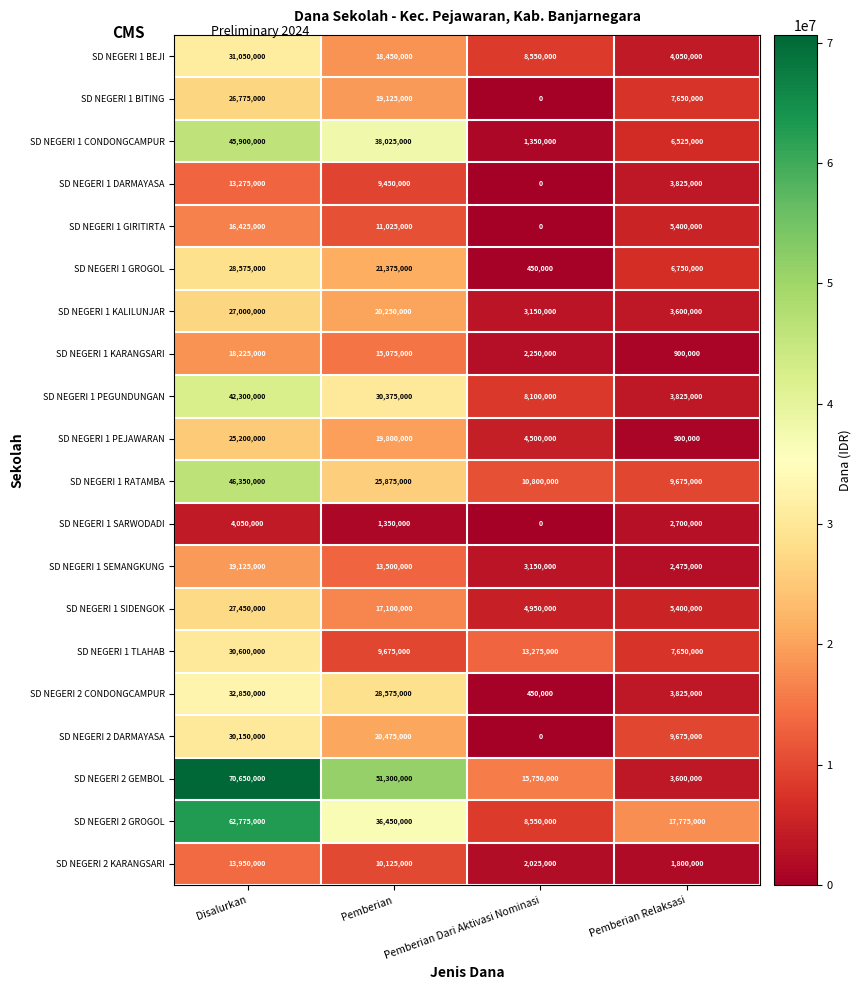

Count the number of categories in the chart.

4